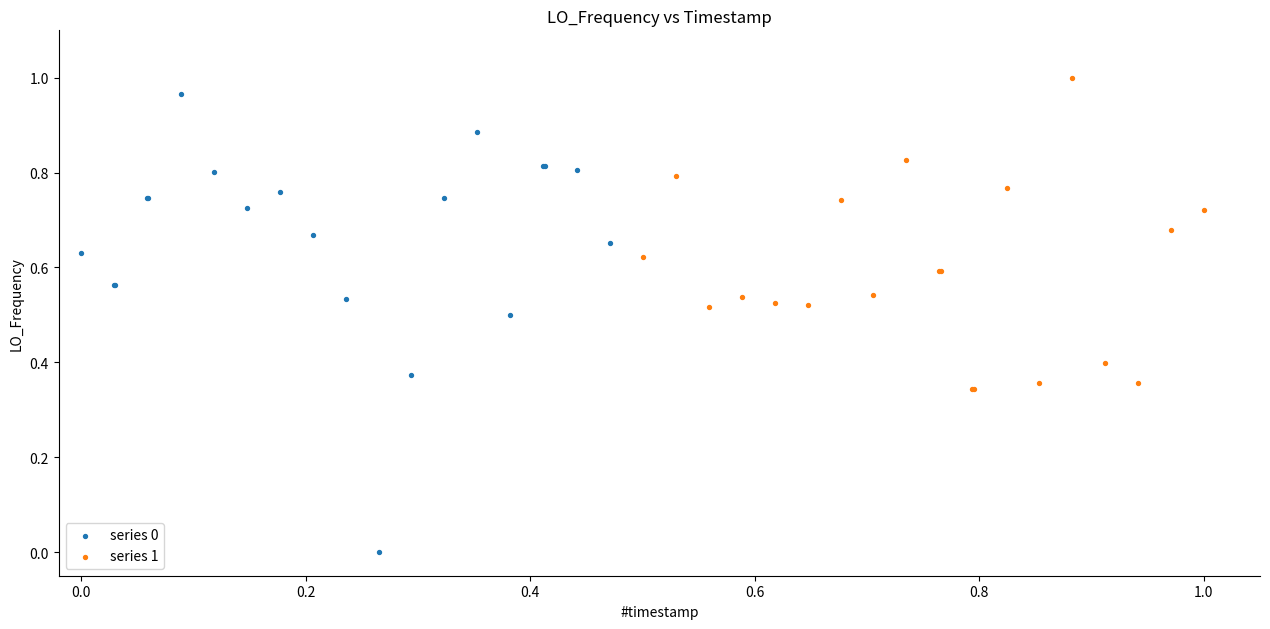

Which series contains the lowest Y value?

series 0